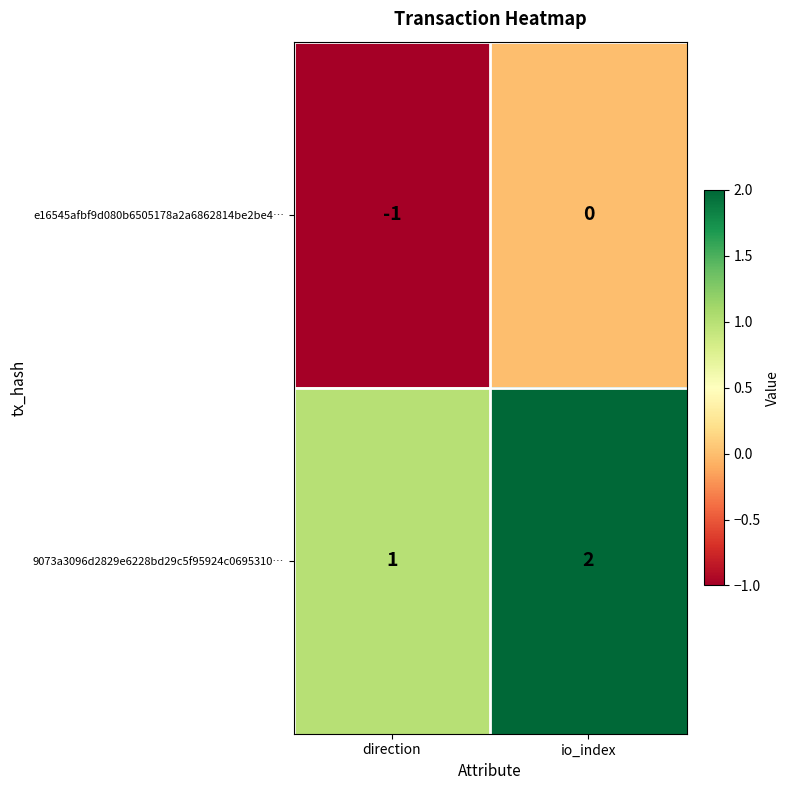

Which category has the highest value in the 9073a3096d2829e6228bd29c5f95924c0695310… series?

io_index